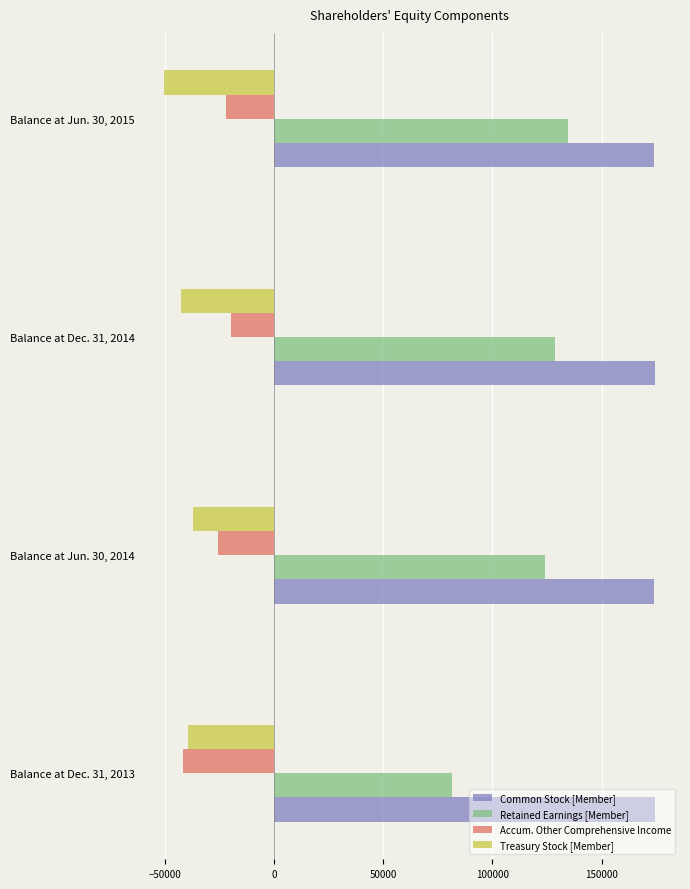

List the labels in order of Retained Earnings [Member] value, largest first.

Balance at Jun. 30, 2015, Balance at Dec. 31, 2014, Balance at Jun. 30, 2014, Balance at Dec. 31, 2013